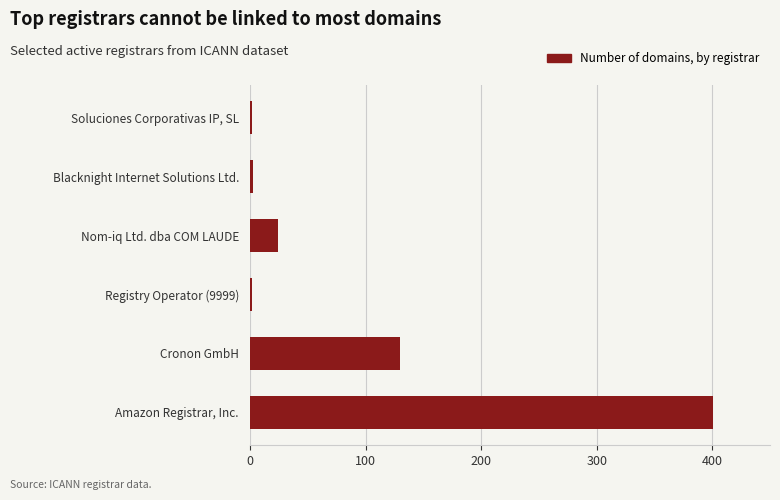

What value does the data have at Cronon GmbH?

130